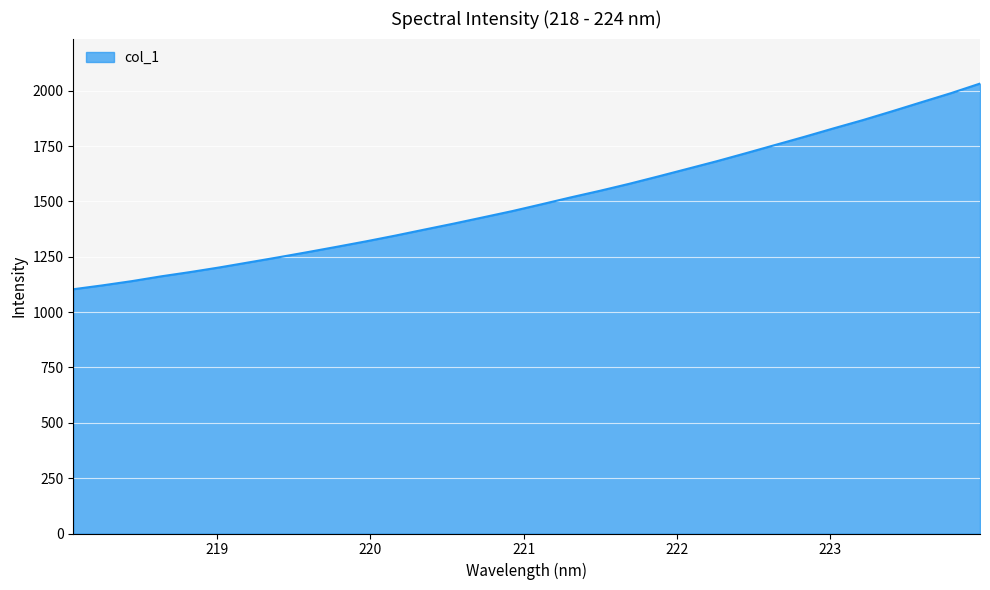

What is the minimum value shown in the chart?

1103.3